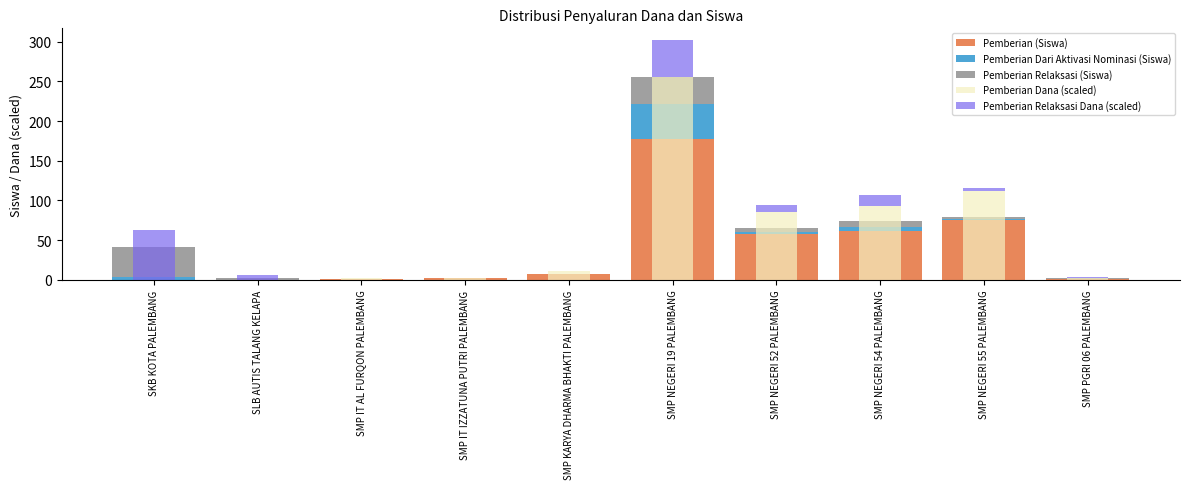

What is the label of the 4th bar from the left?

SMP IT IZZATUNA PUTRI PALEMBANG